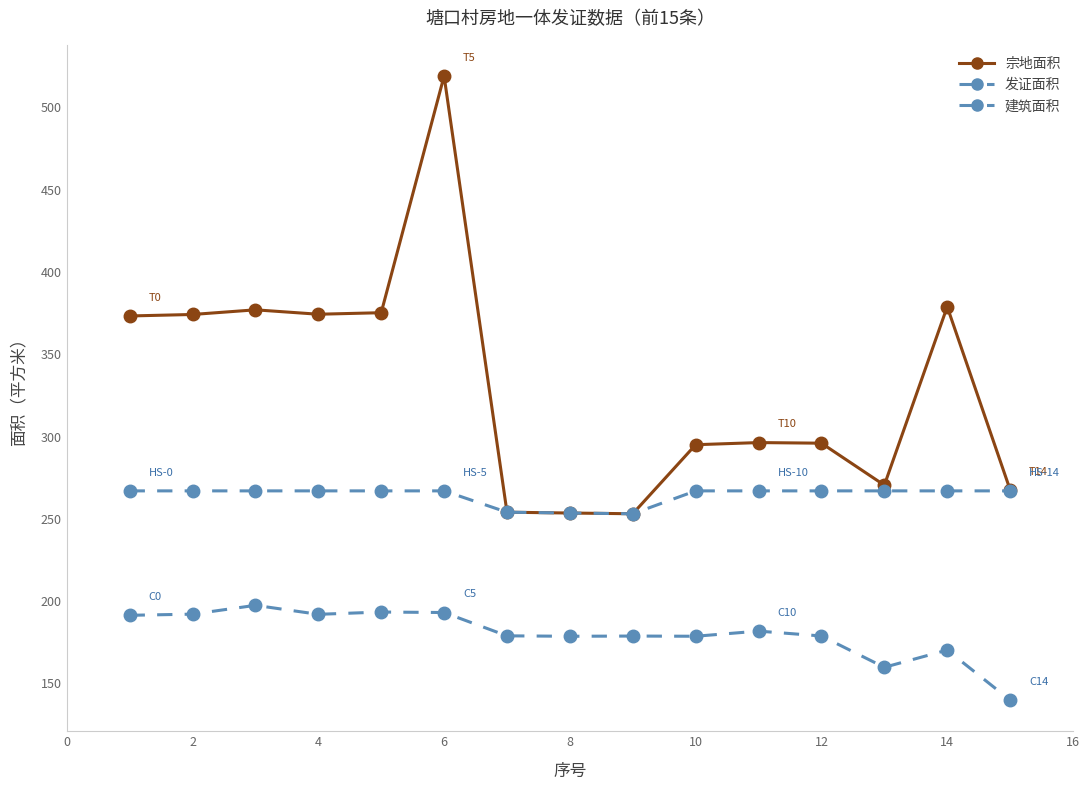

Is this an area chart (filled region under the line)?

No